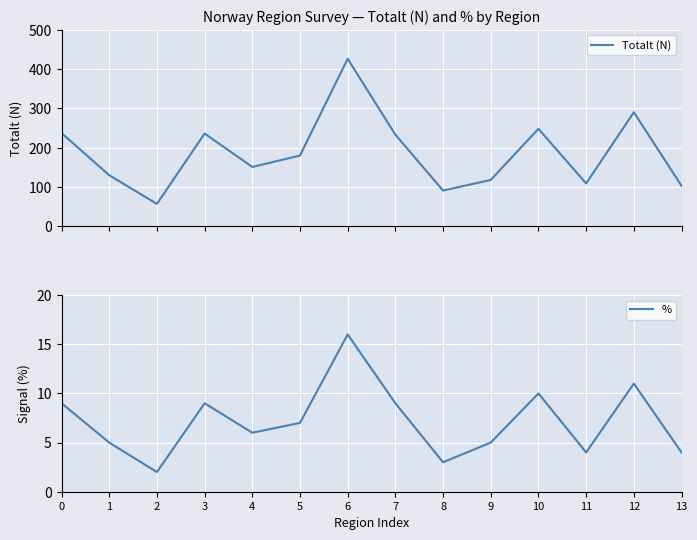

List the series in order of their peak value, lowest first.

%, Totalt (N)